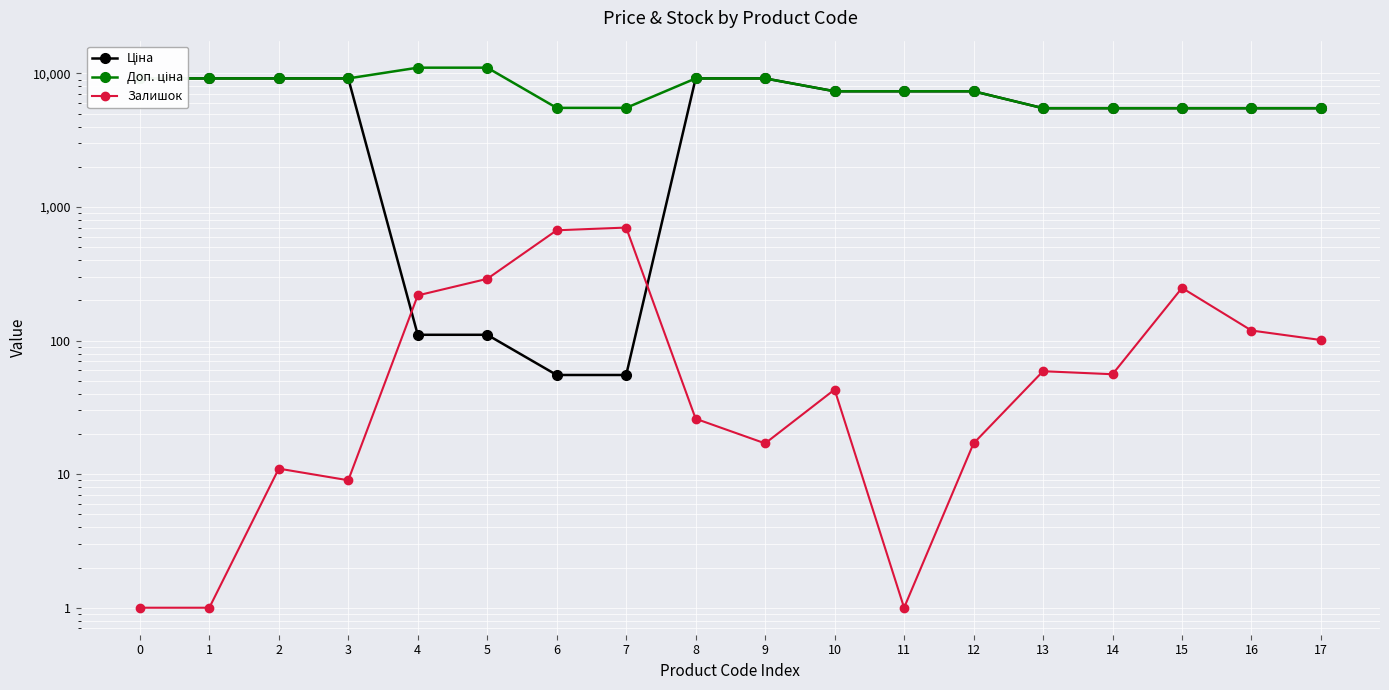

List the labels in order of Ціна value, smallest first.

6, 7, 4, 5, 13, 14, 15, 16, 17, 10, 11, 12, 0, 1, 2, 3, 8, 9